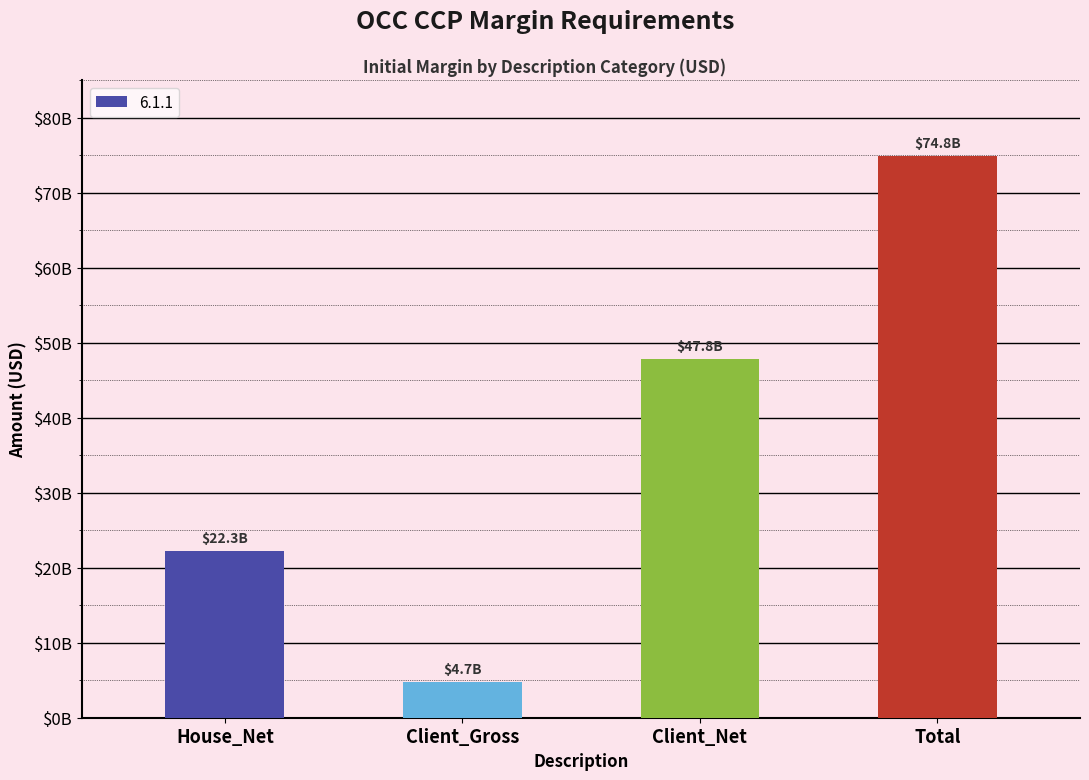

Rank the categories by value from lowest to highest.

Client_Gross, House_Net, Client_Net, Total